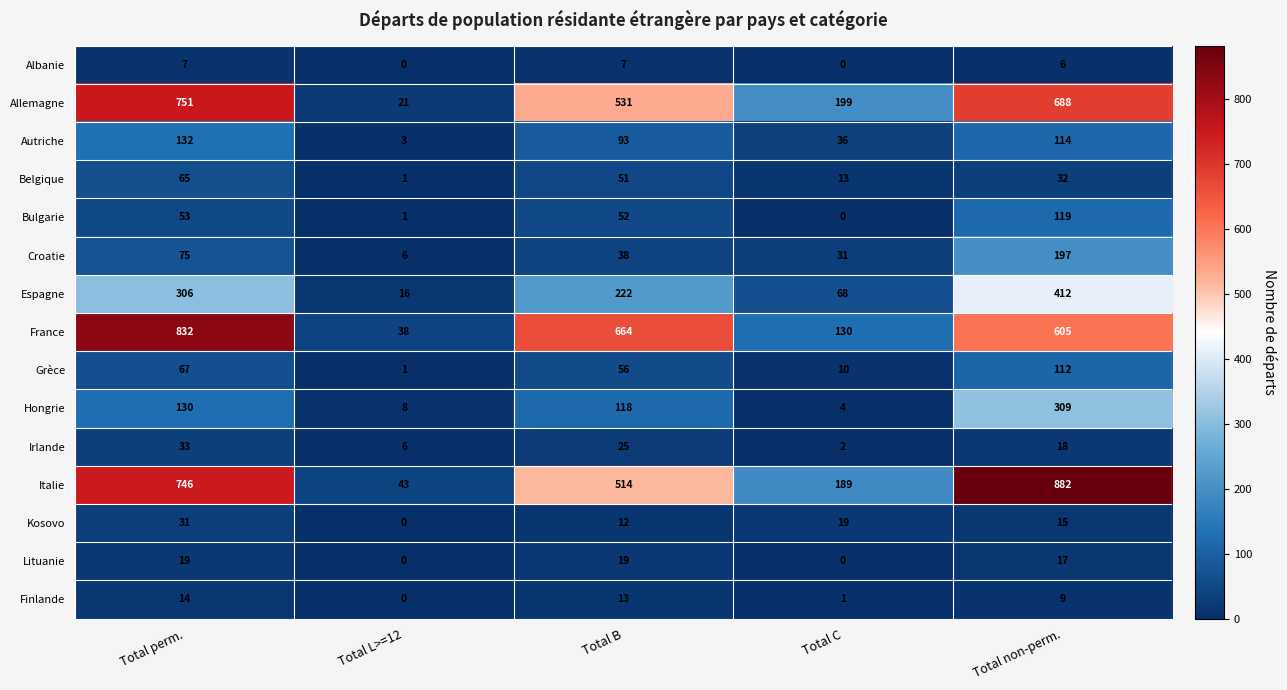

Rank the series by their maximum value, from lowest to highest.

Albanie, Finlande, Lituanie, Kosovo, Irlande, Belgique, Grèce, Bulgarie, Autriche, Croatie, Hongrie, Espagne, Allemagne, France, Italie